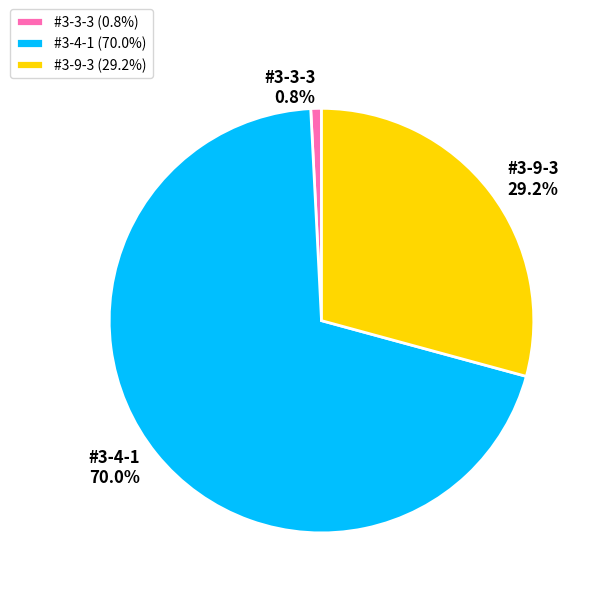

To the nearest percent, what percentage of the pie is #3-4-1?

70%